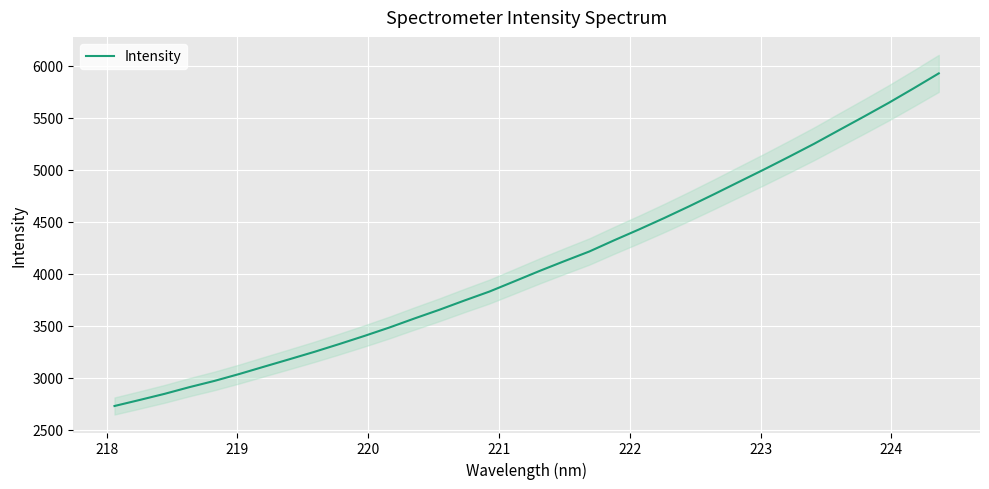

What is the lowest value of the Intensity series?

2729.5